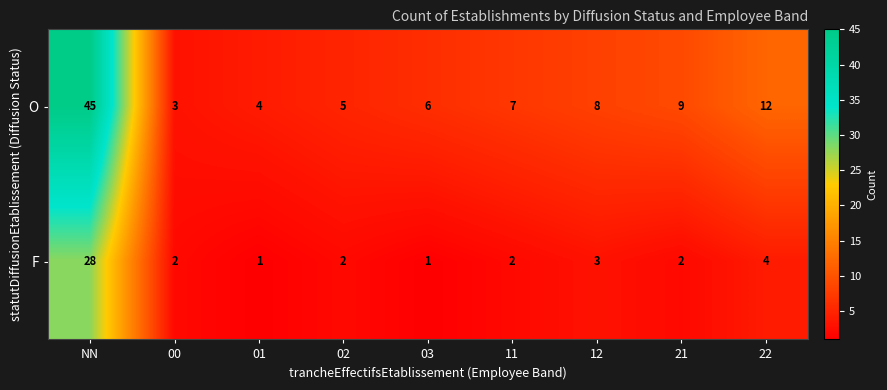

What is the difference between the O values at 00 and 11?

4